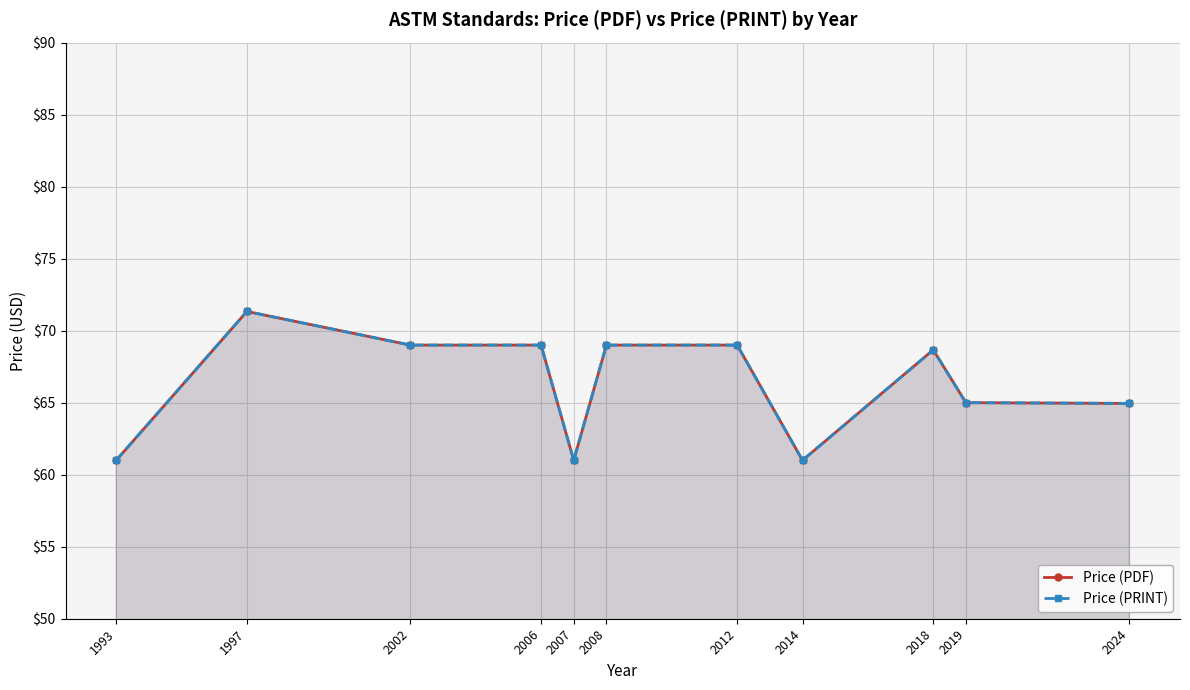

Reading left to right, list all the values displayed in this chart.

Price (PDF): 1993=61.0	1997=71.3	2002=69.0	2006=69.0	2007=61.0	2008=69.0	2012=69.0	2014=61.0	2018=68.7	2019=65.0	2024=65.0
Price (PRINT): 1993=61.0	1997=71.3	2002=69.0	2006=69.0	2007=61.0	2008=69.0	2012=69.0	2014=61.0	2018=68.7	2019=65.0	2024=65.0